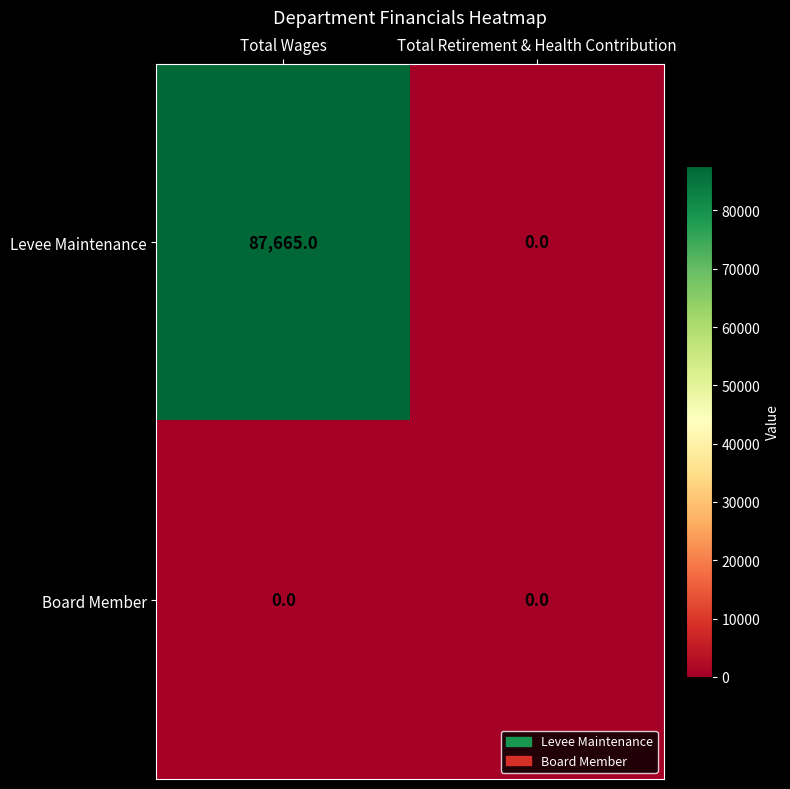

At which category is the sum across all series the highest?

Total Wages